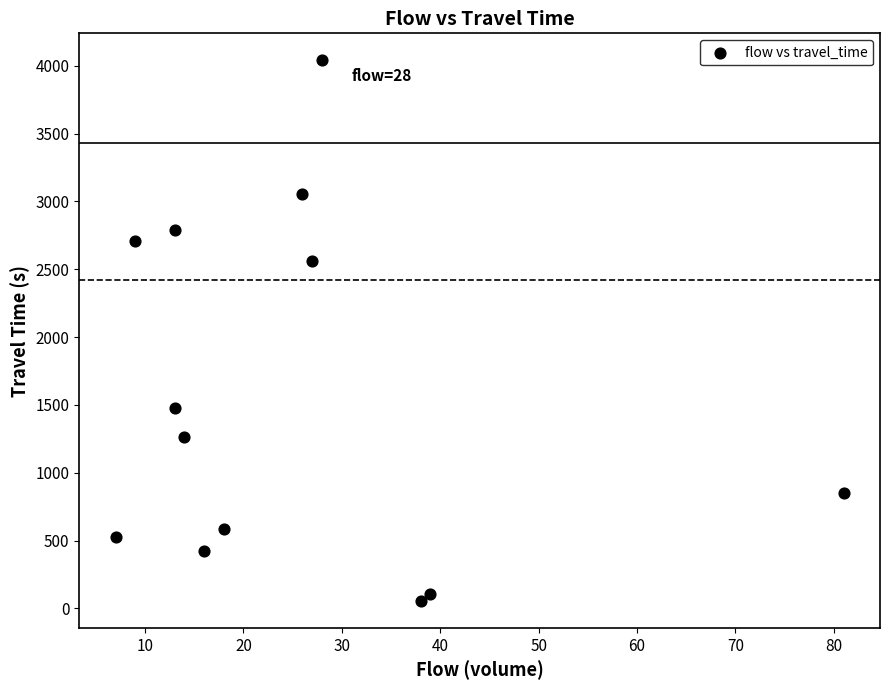

What is the range of Y values (max minus min)?

3984